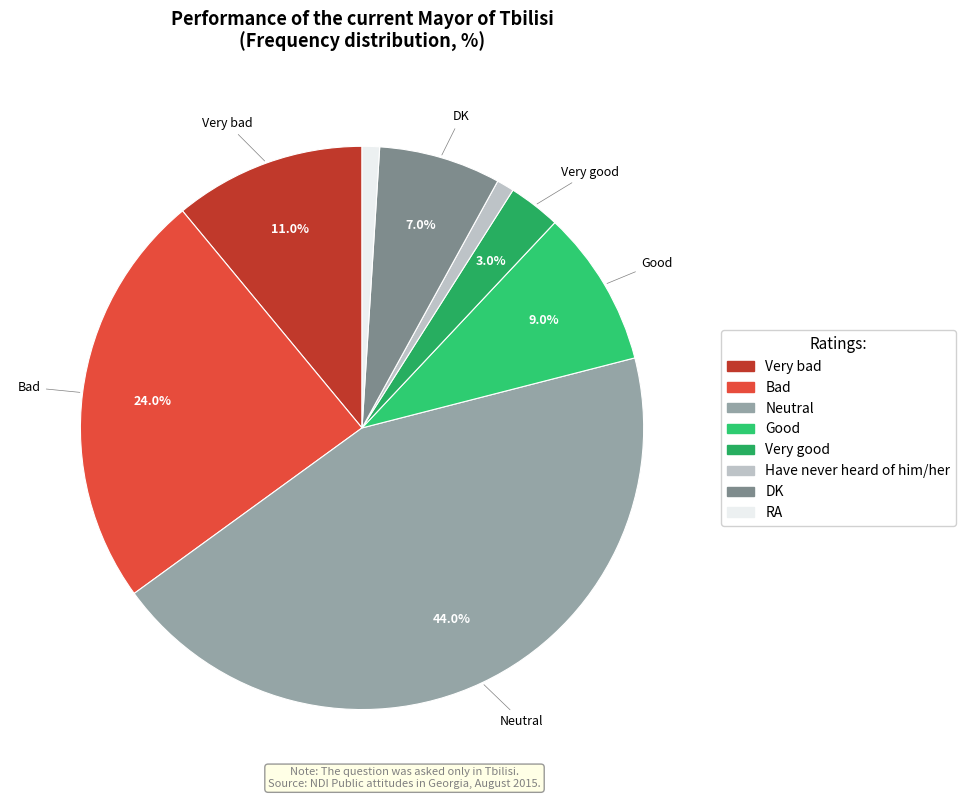

To the nearest percent, what percentage of the pie is DK?

7%